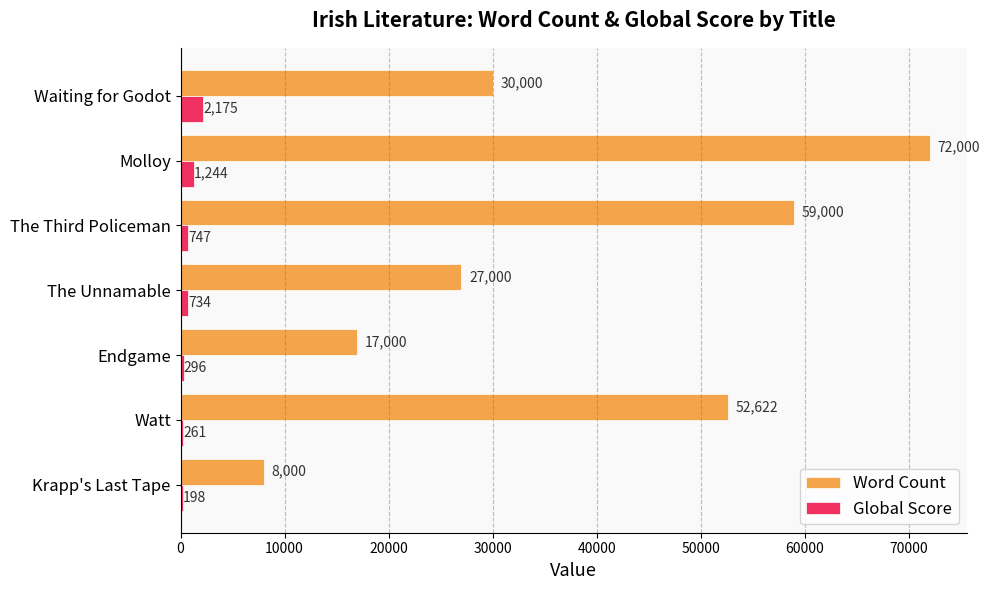

What is the sum of the Global Score values at Watt and Krapp's Last Tape?

459